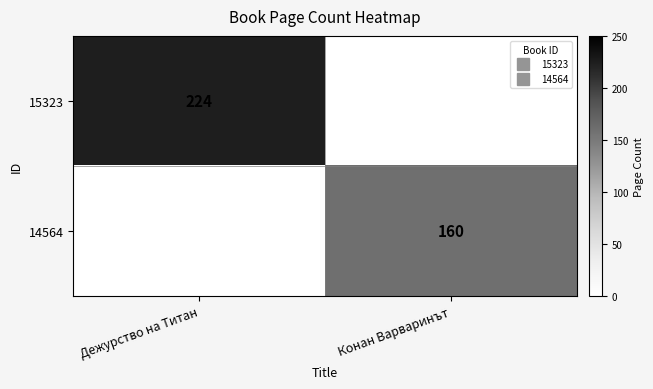

Which label corresponds to the smallest value in the chart?

Конан Варваринът